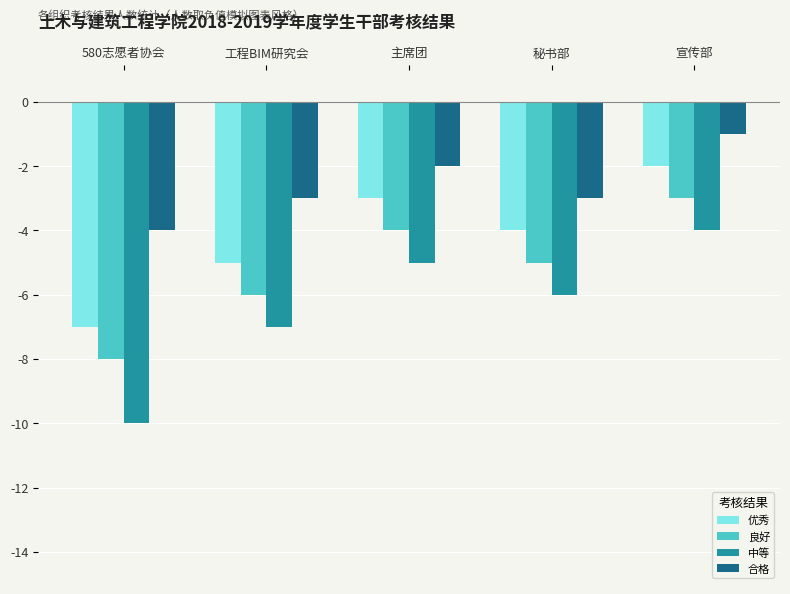

Count the number of data series in this chart.

4